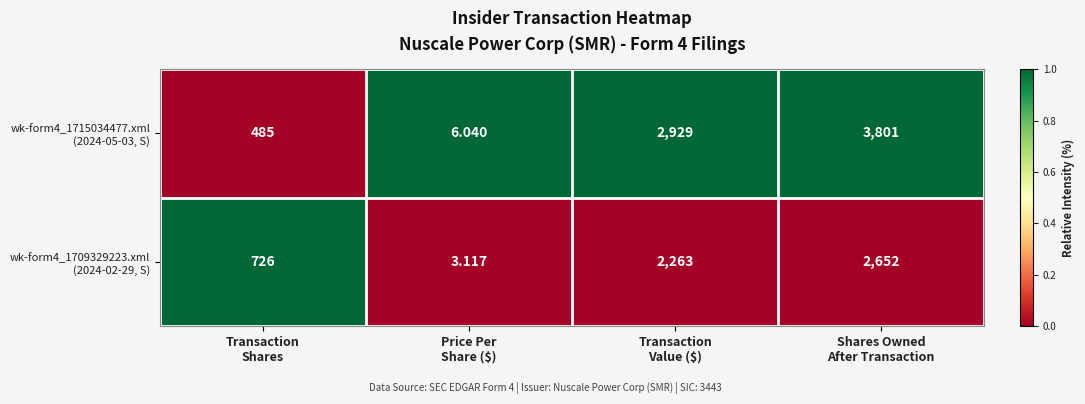

How many data points does each series have?

4